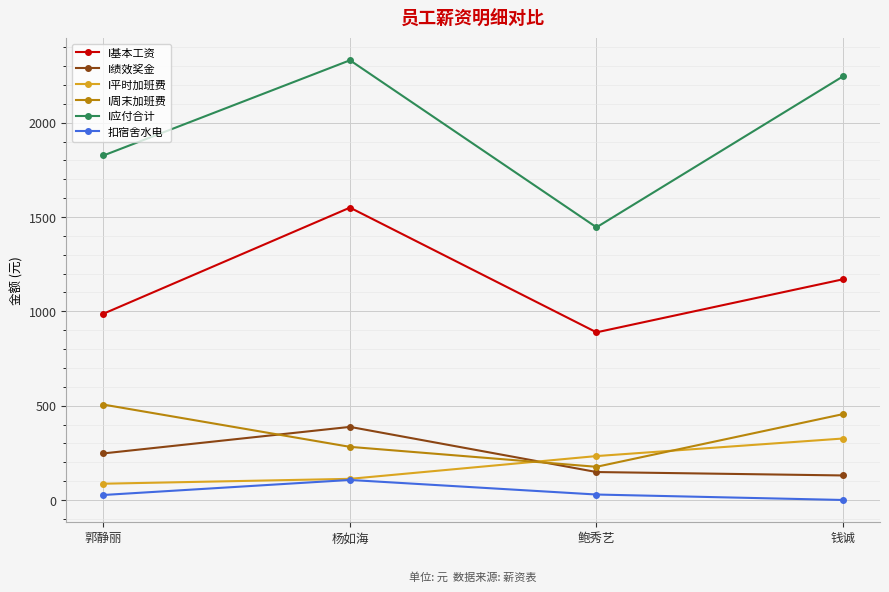

Is the value of I基本工资 at 鲍秀艺 greater than the value of I绩效奖金 at 郭静丽?

Yes